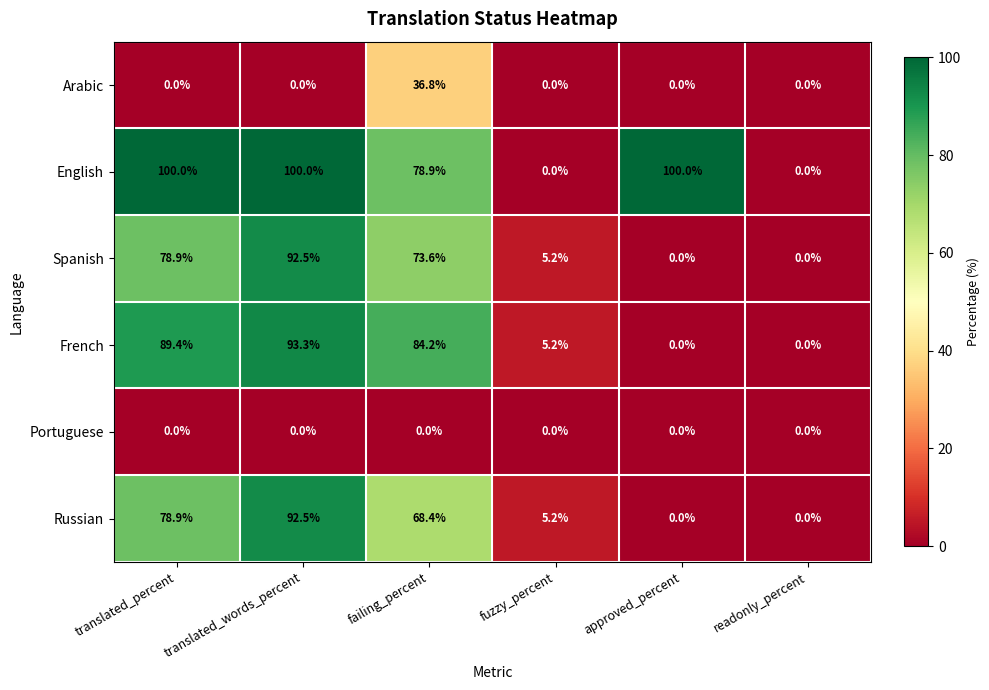

The value of Russian at fuzzy_percent is 1.3. True or false?

False